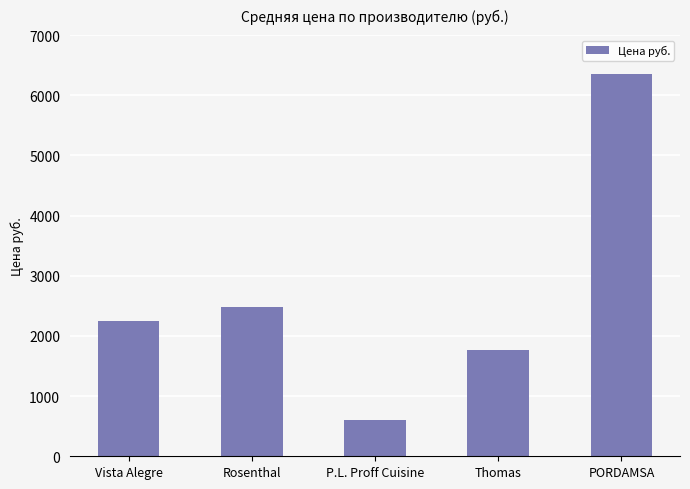

What is the minimum value shown in the chart?

608.1